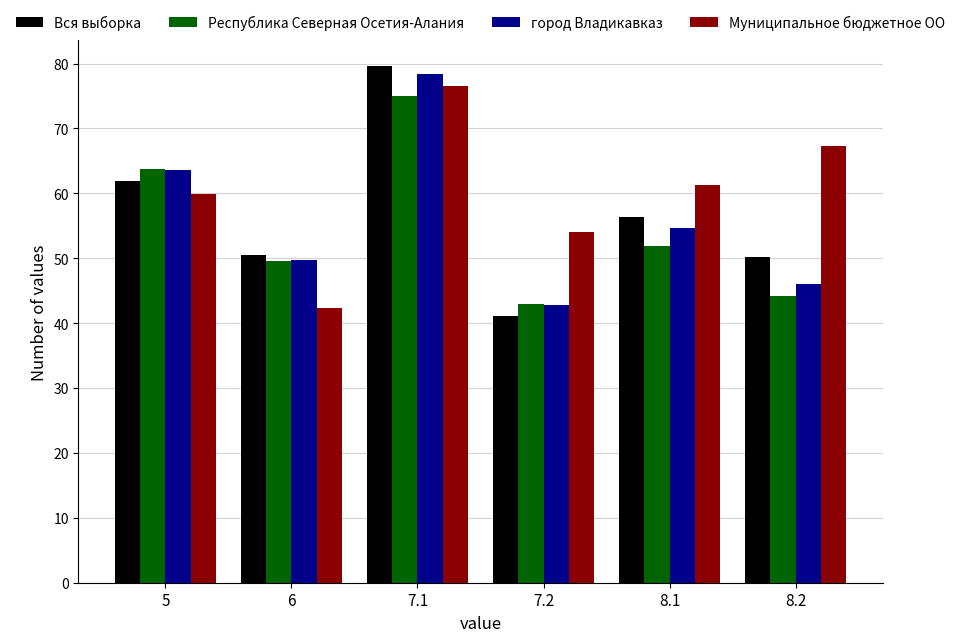

How many groups of bars are there?

6